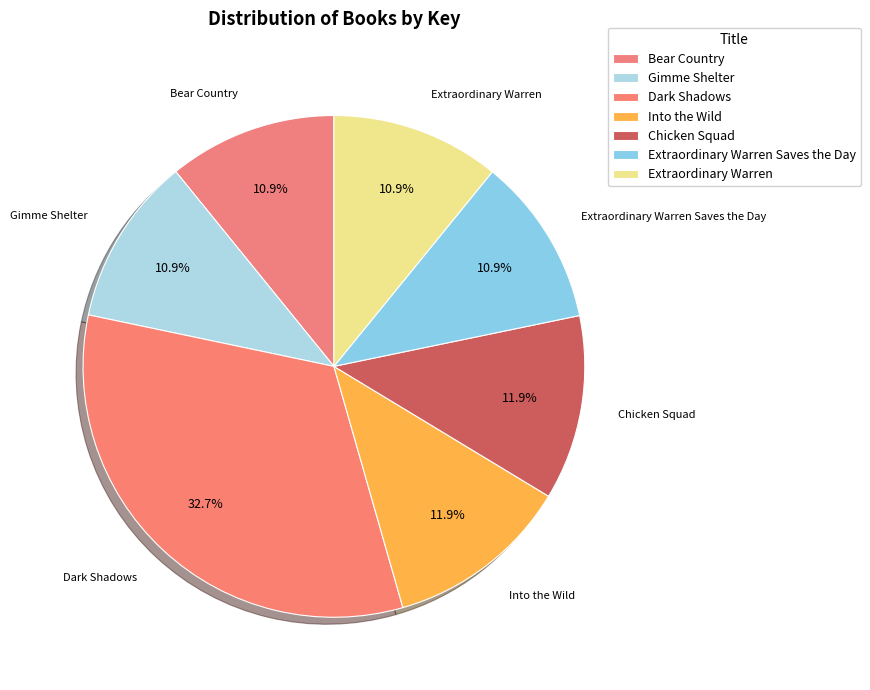

How many segments does this pie chart have?

7